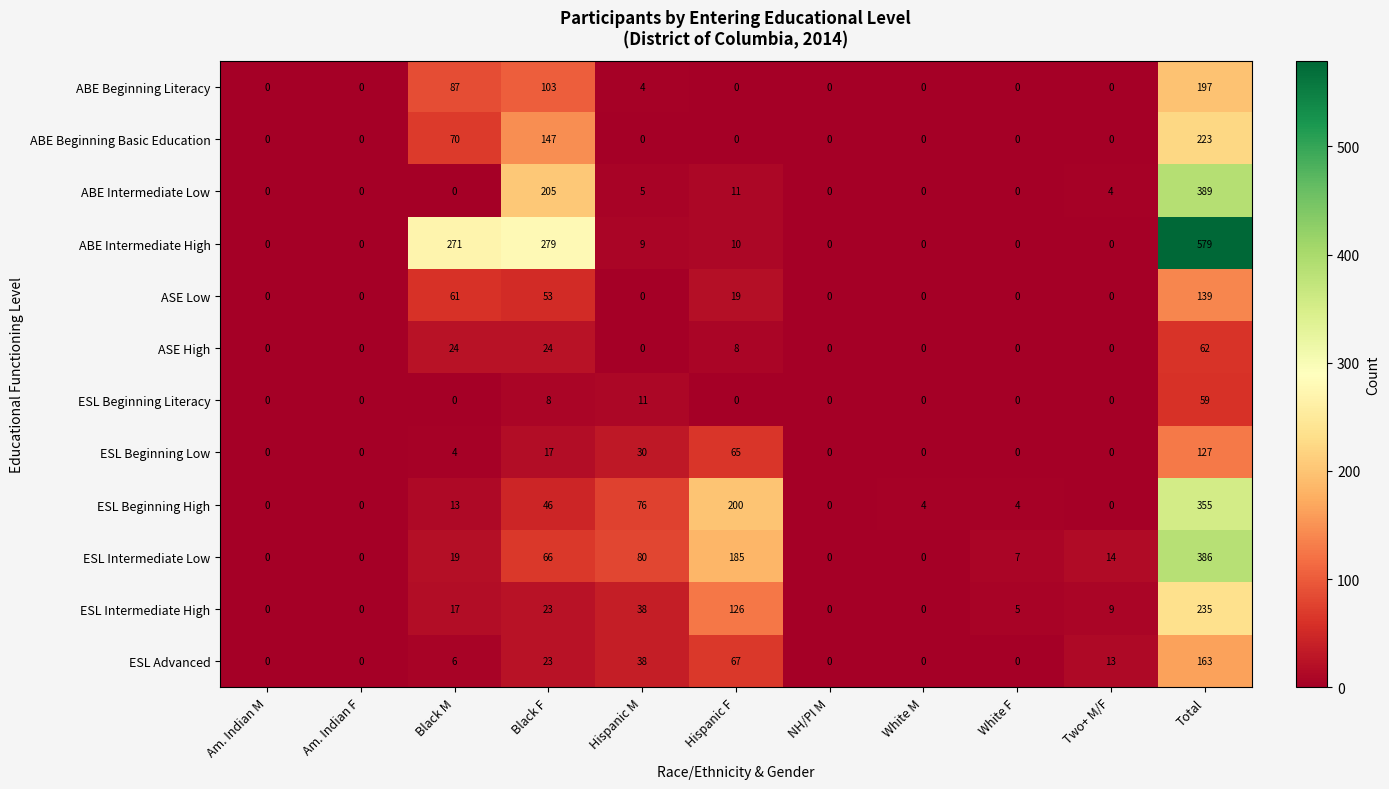

Count the ASE High values in the range 0 to 24.

10